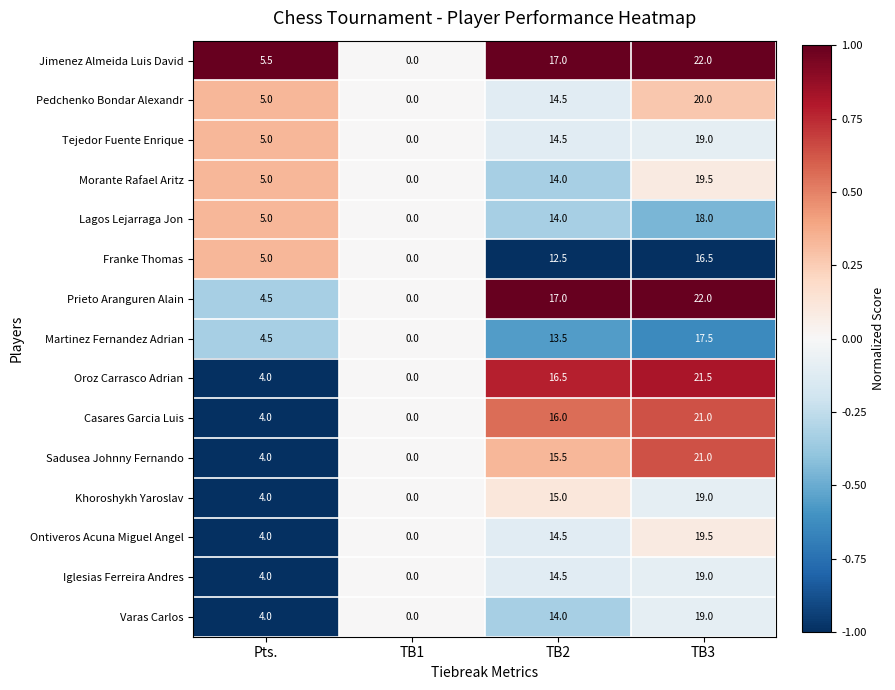

What value does the Khoroshykh Yaroslav series have at TB3?

19.0